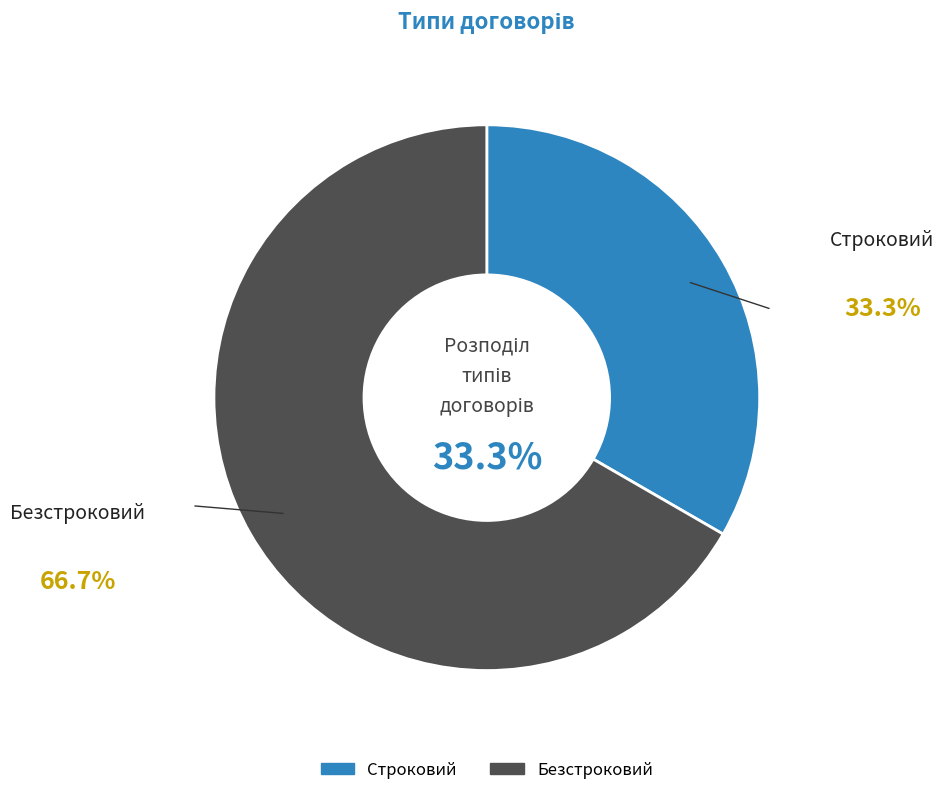

How many slices are in this pie chart?

2